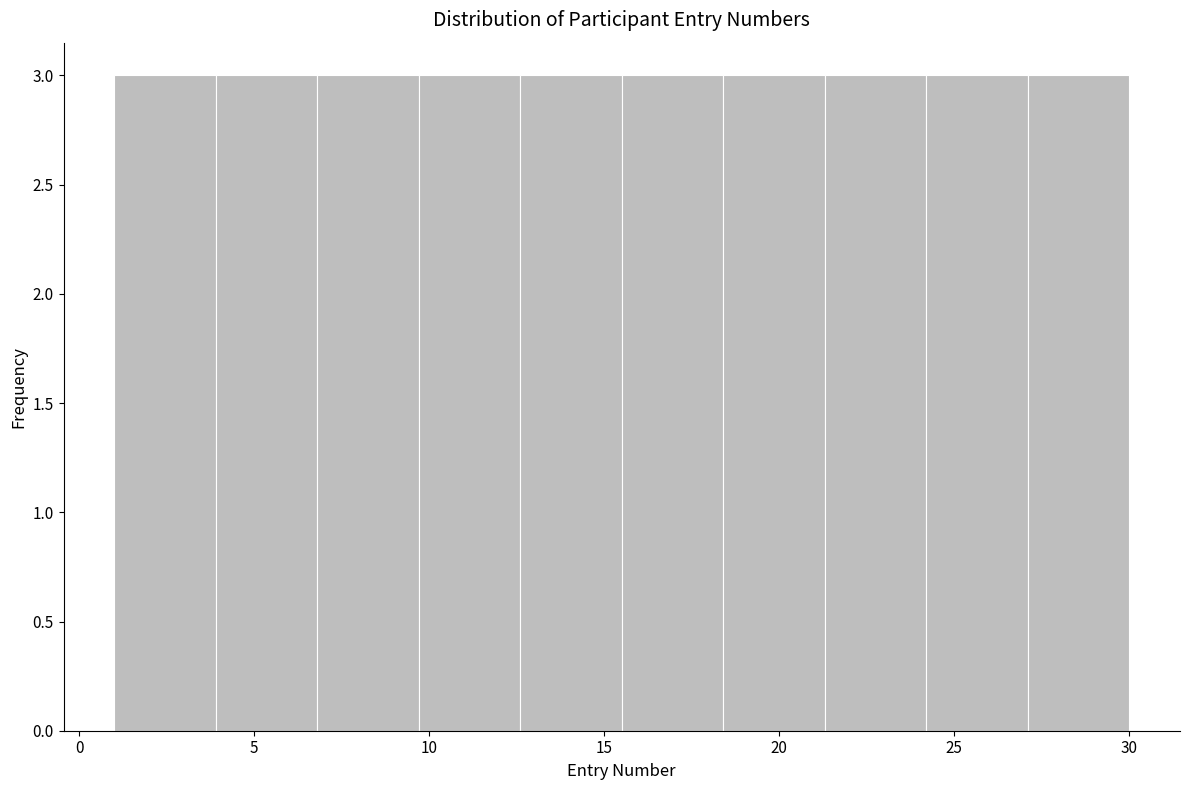

How tall is the bar that spans 1.0 to 3.9 on the x-axis? Neither the bar edges nor the heights are printed on the chart, so give them approximately, as read against the axes.

3